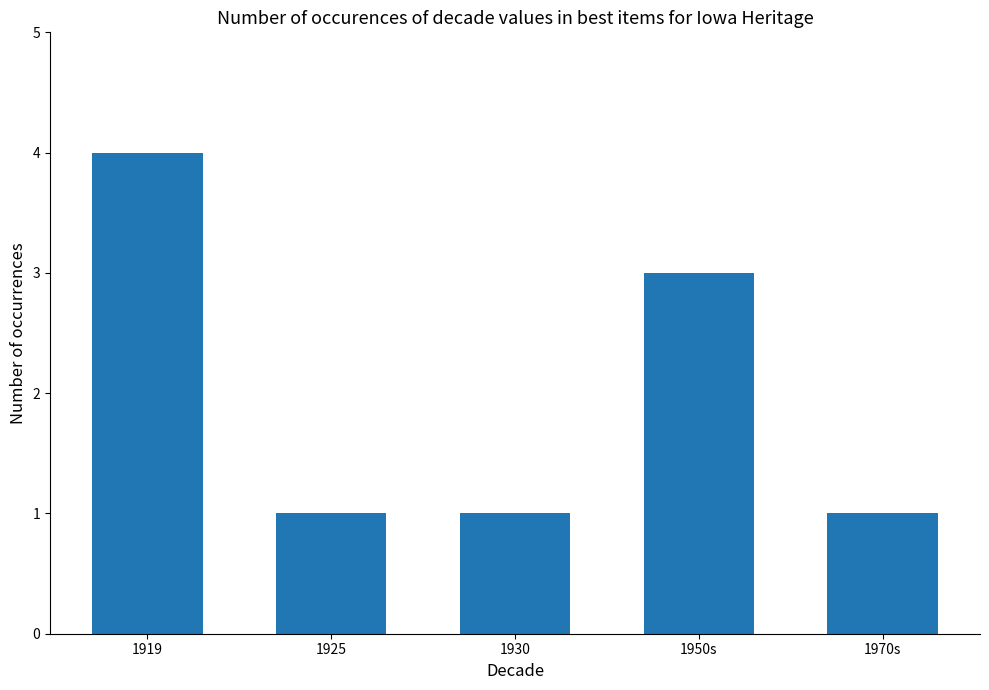

Count the number of categories in the chart.

5